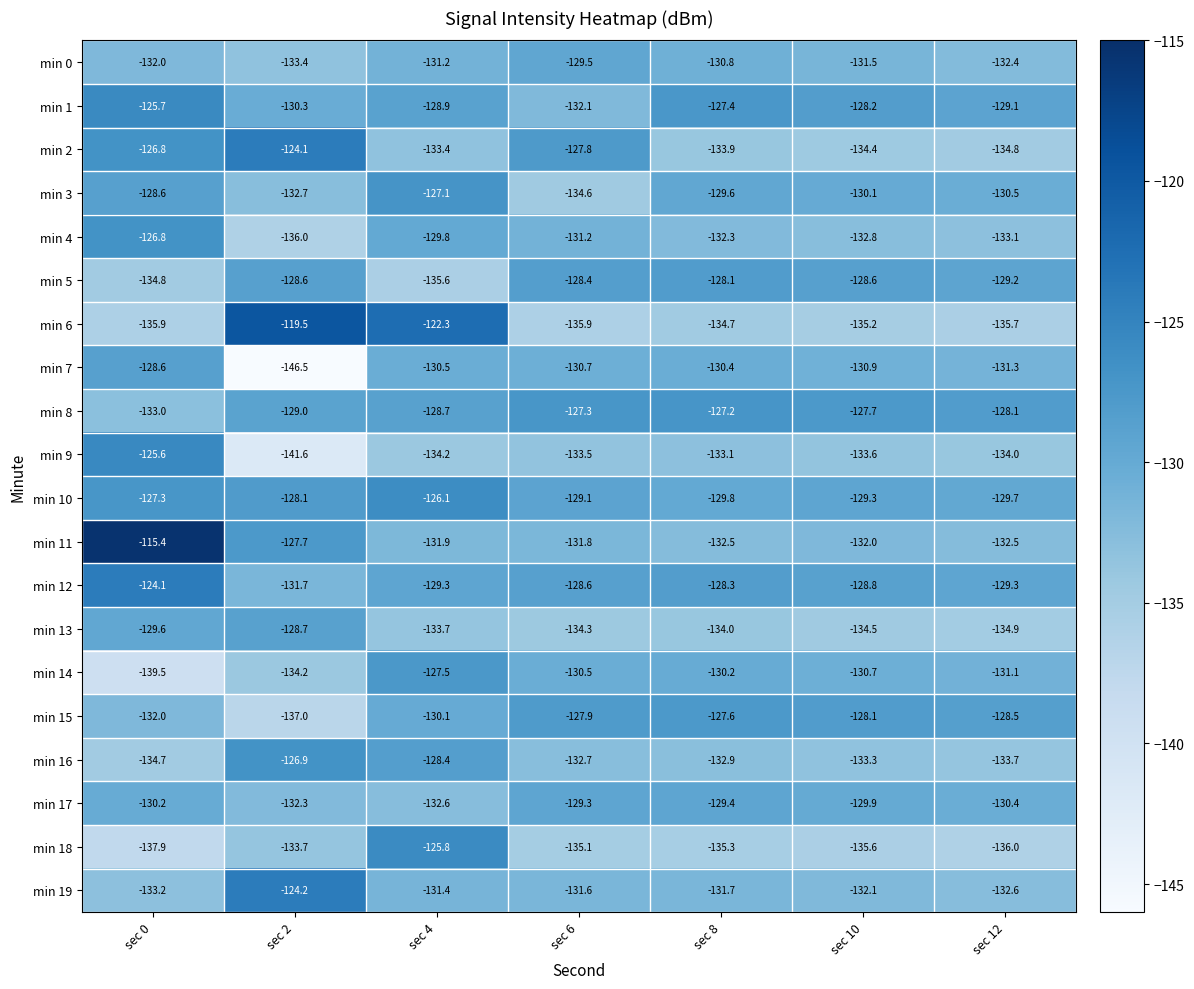

Between sec 6 and sec 8, which series saw the biggest shift?

min 2